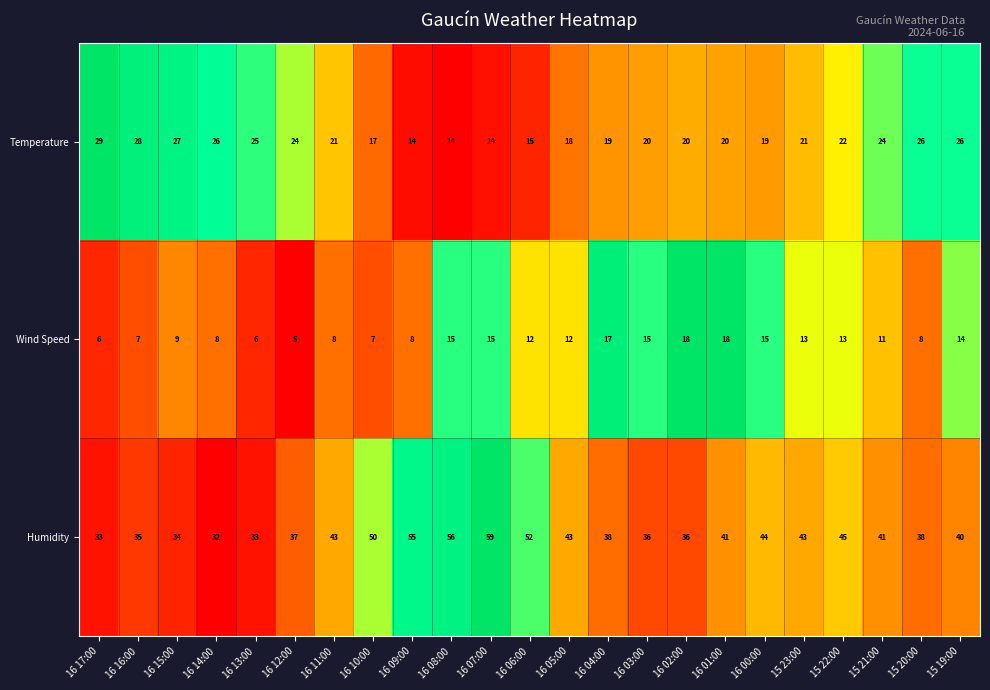

What is the average value of the Humidity series?

42